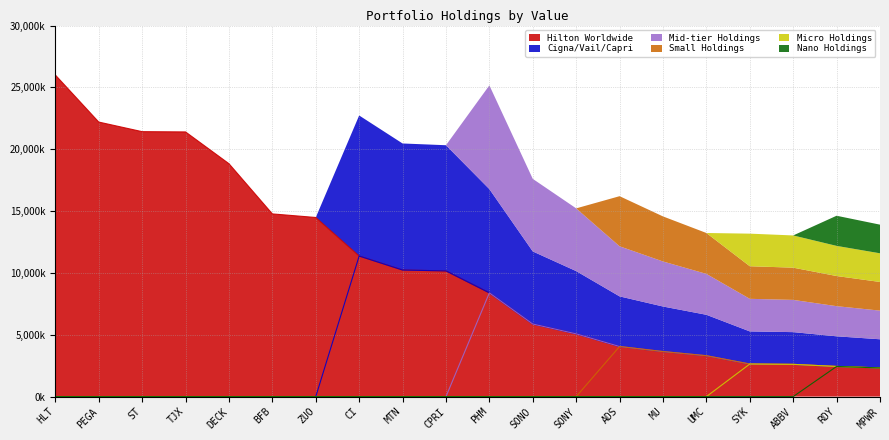

The Nano Holdings series shows 1081779 at UMC. True or false?

False